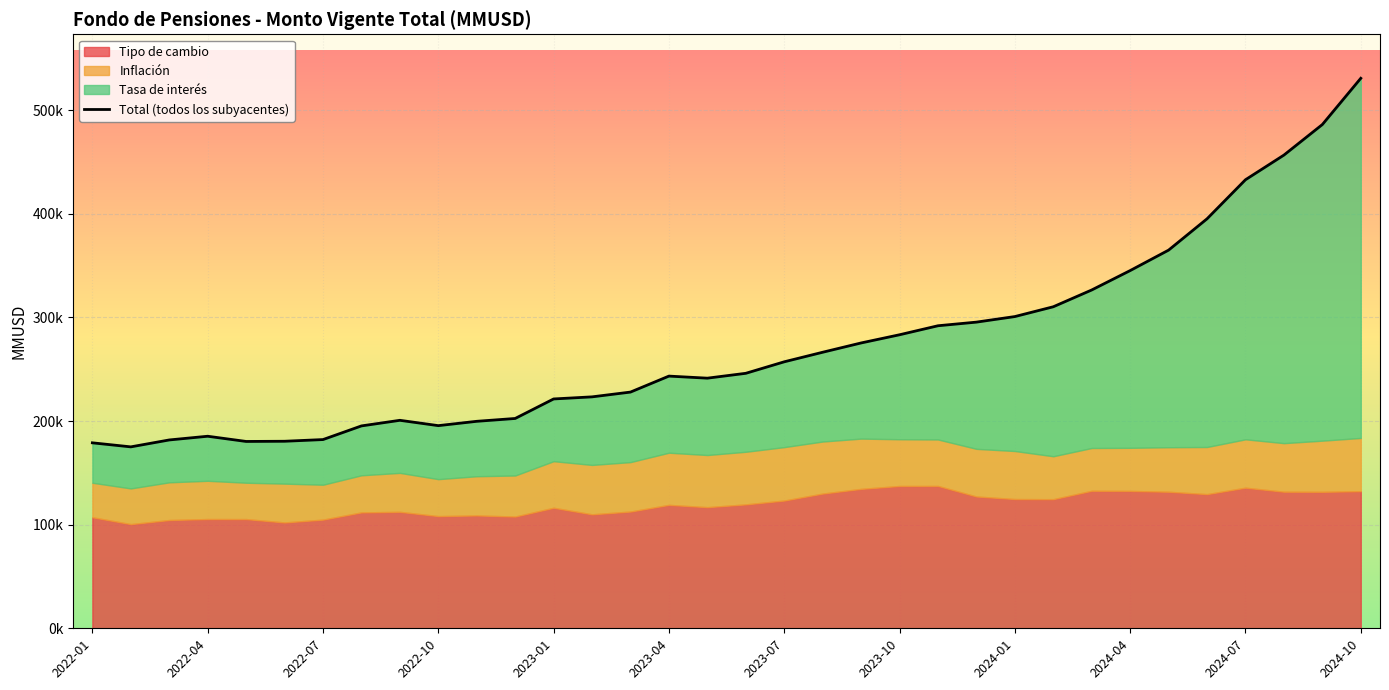

What is the minimum value shown in the chart?

175058.2